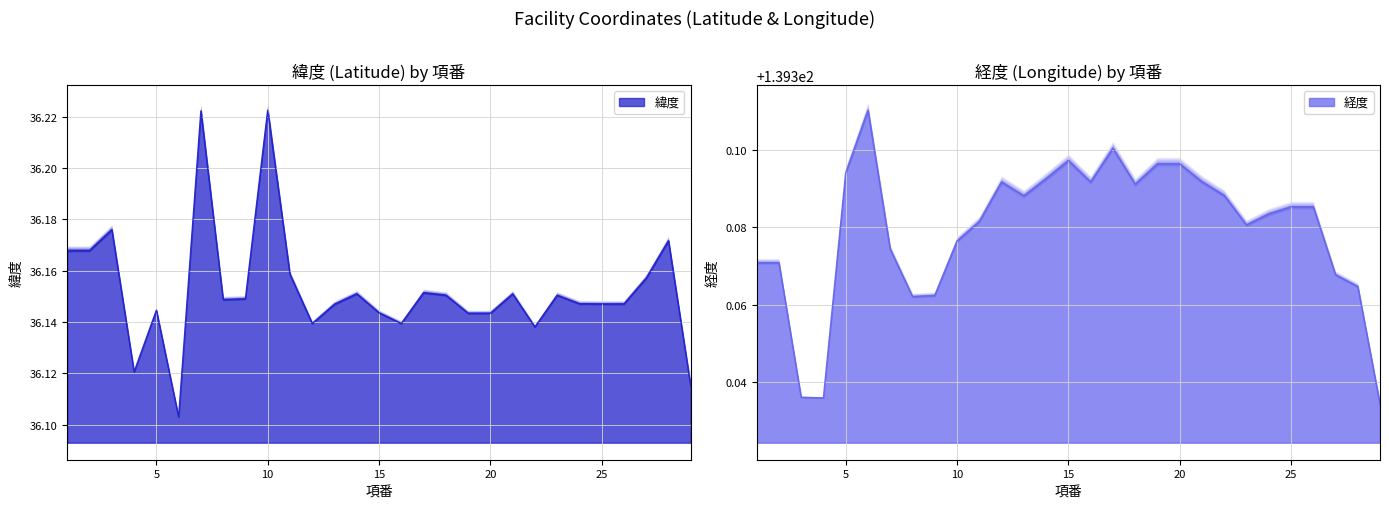

What is the maximum value shown in the chart?

139.4